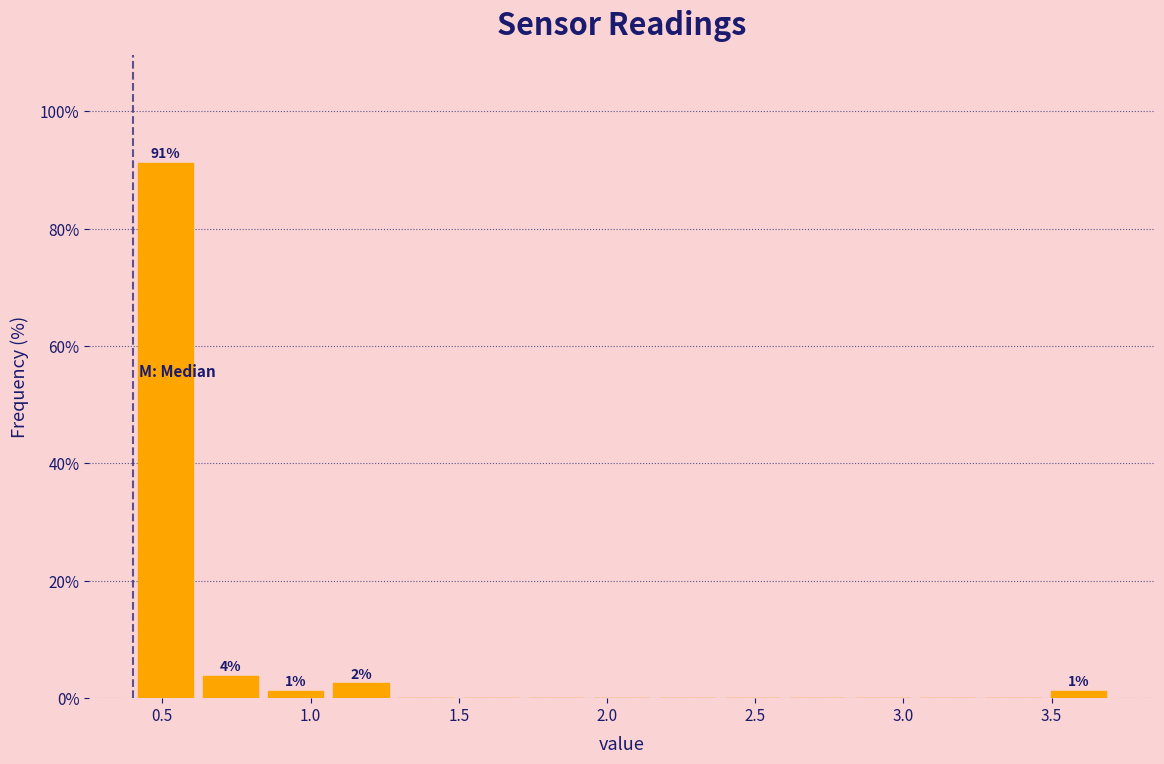

Over which range of the x-axis is the bar tallest?

0.40 to 0.62